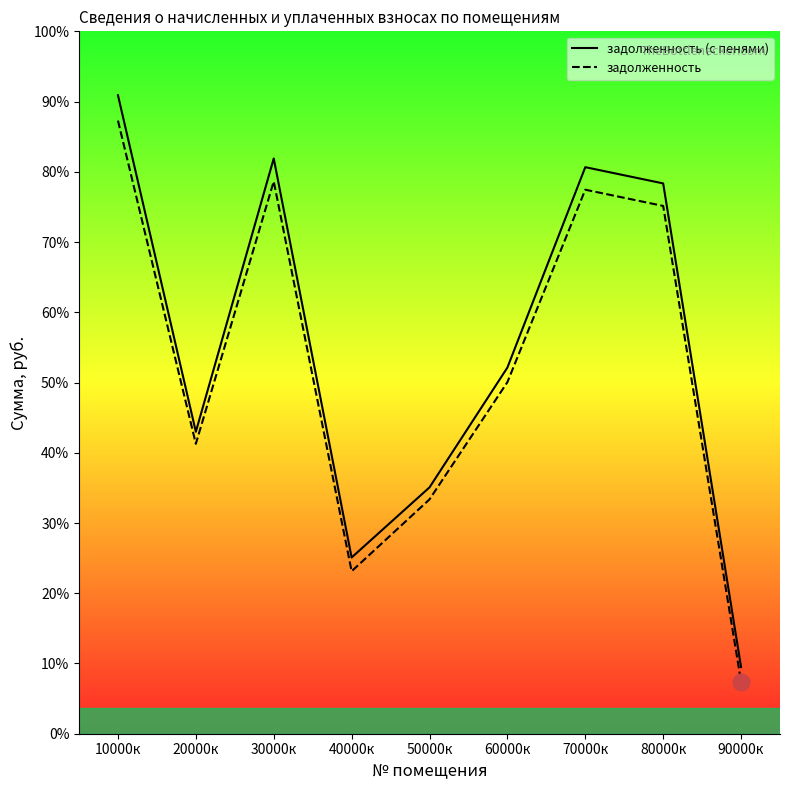

True or false: задолженность has a value of 16386.7 at 20000к.

True